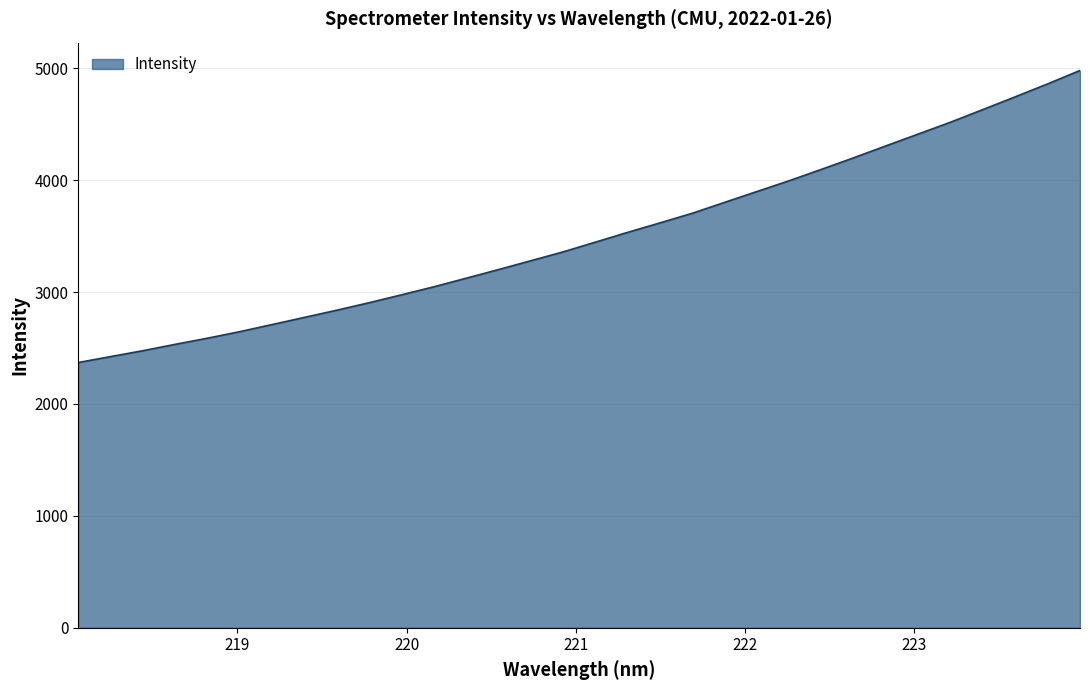

What is the minimum value shown in the chart?

2370.1